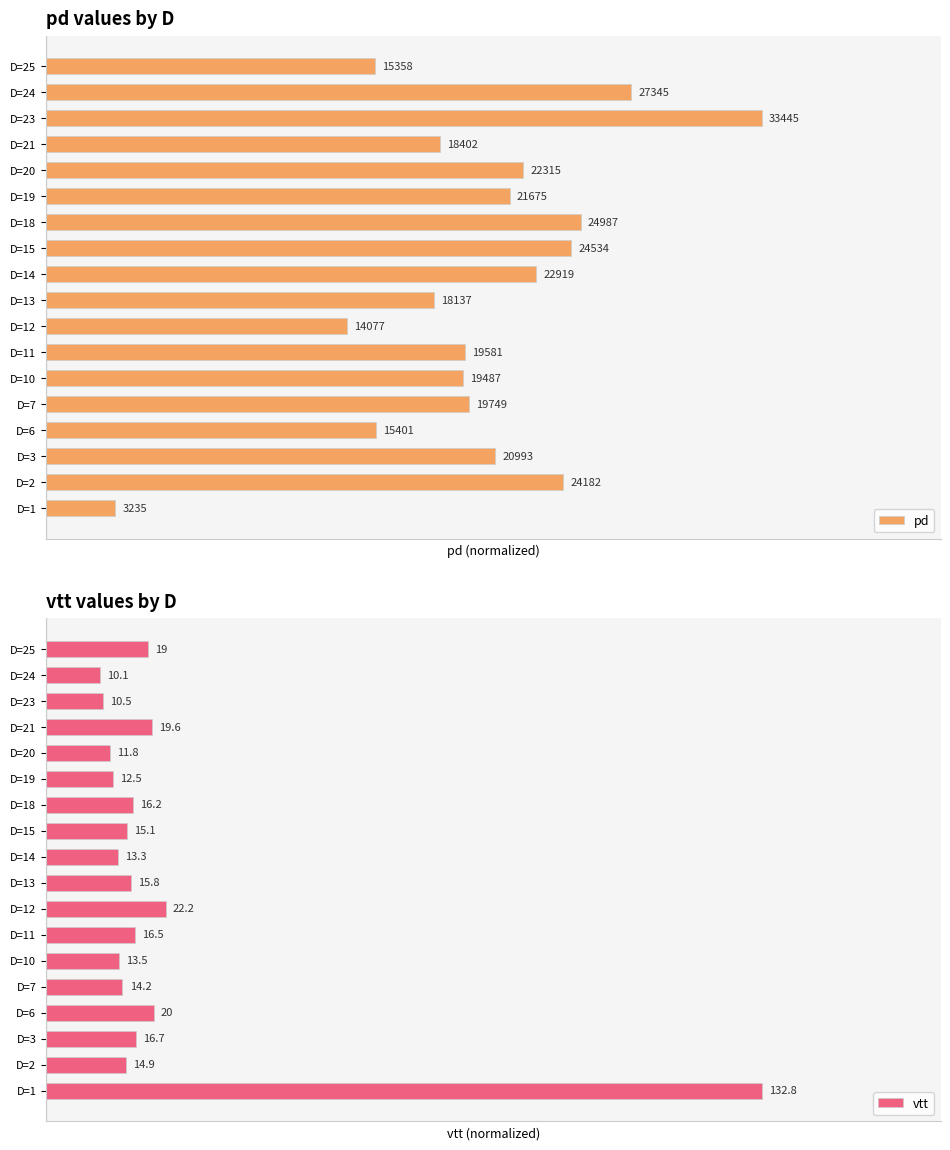

Does the chart contain any negative values?

No